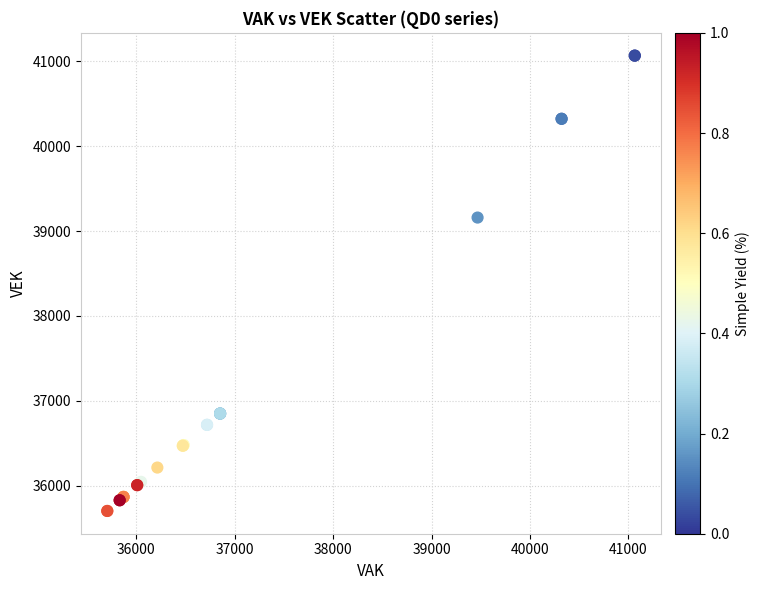

What Y value in the scatter plot is closest to 38385?

39159